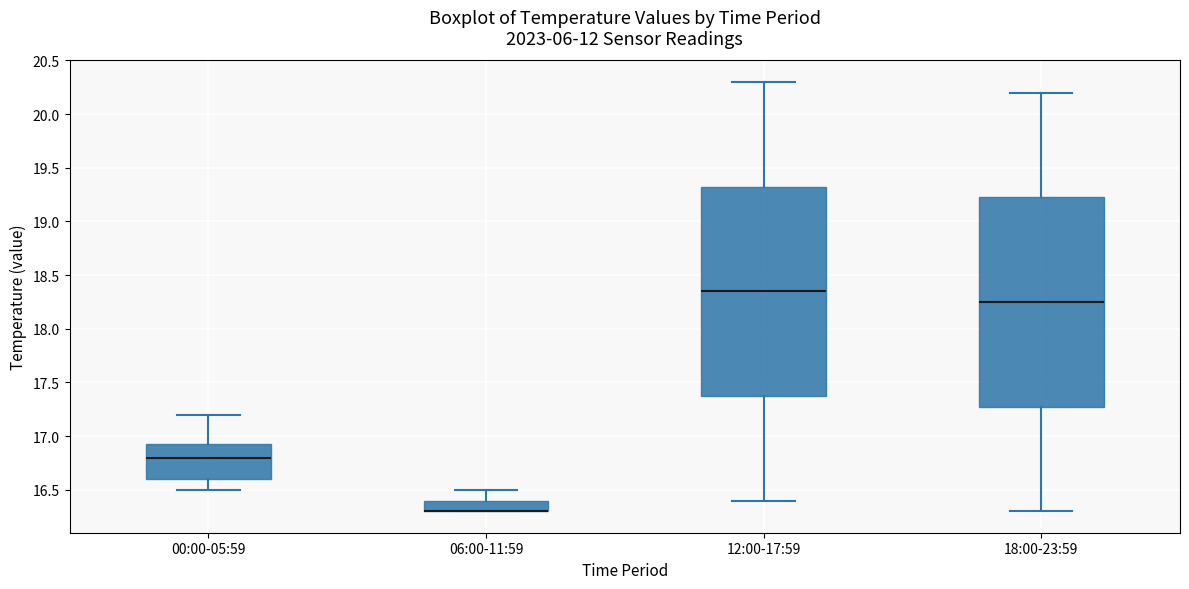

Reading left to right, transcribe this box plot: for each box, give where its median line is, the range the box spans, and where its two whiskers end, as read against the y-axis. The values are not printed on the chart, so give them approximately, as read against the axis.

00:00-05:59: median 16.80, box 16.60 to 16.95, whiskers 16.50 to 17.20
06:00-11:59: median 16.30 (drawn on the box's lower edge), box 16.30 to 16.40, whiskers 16.30 to 16.50
12:00-17:59: median 18.35, box 17.40 to 19.35, whiskers 16.40 to 20.30
18:00-23:59: median 18.25, box 17.30 to 19.25, whiskers 16.30 to 20.20